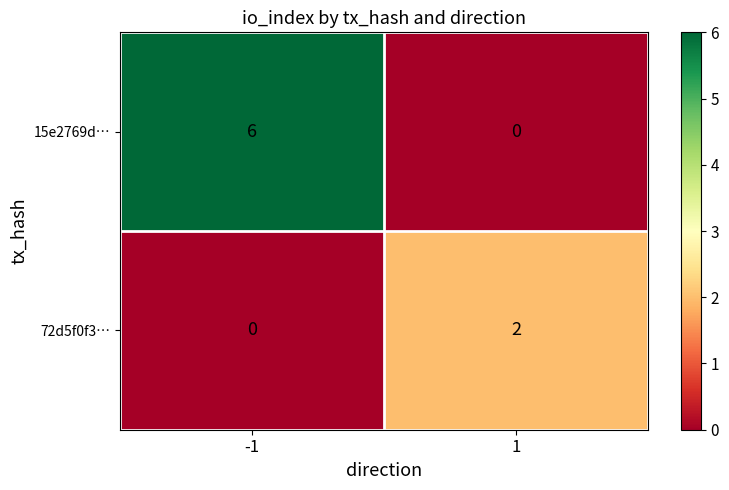

Reading left to right, list all the values displayed in this chart.

15e2769d…: 6	0
72d5f0f3…: 0	2